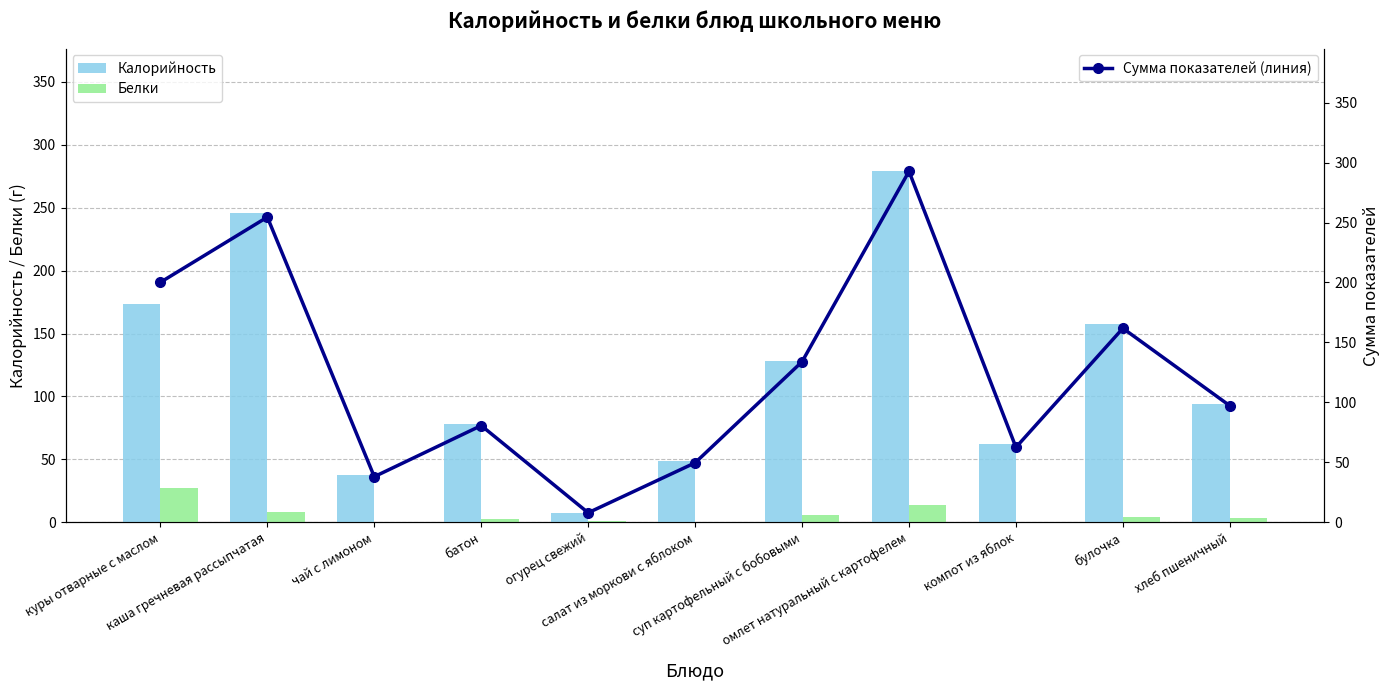

True or false: Белки has a value of 22.1 at омлет натуральный с картофелем.

False